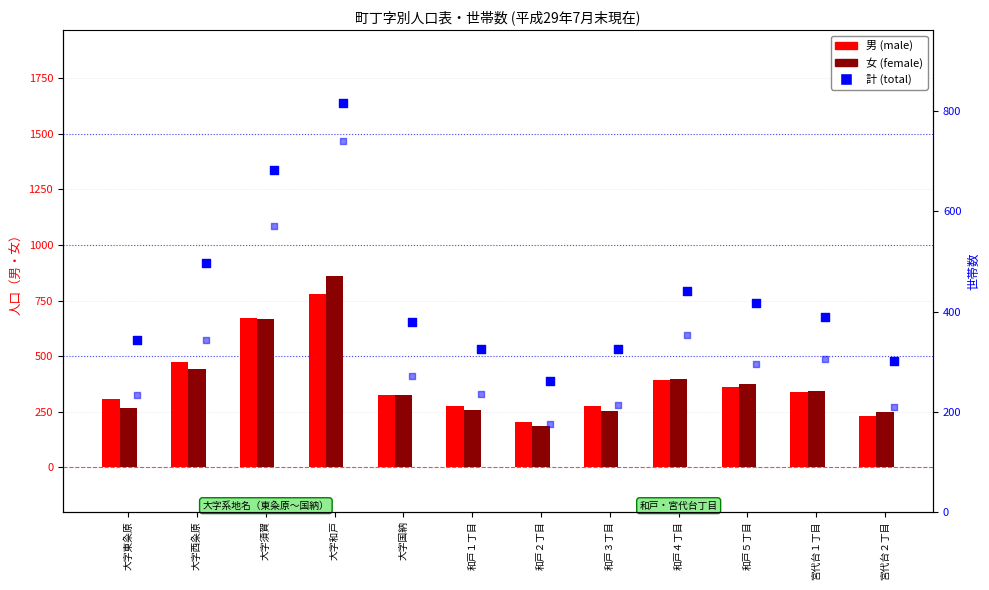

Is the value of 世帯数 at 和戸３丁目 greater than the value of 女 at 宮代台２丁目?

No